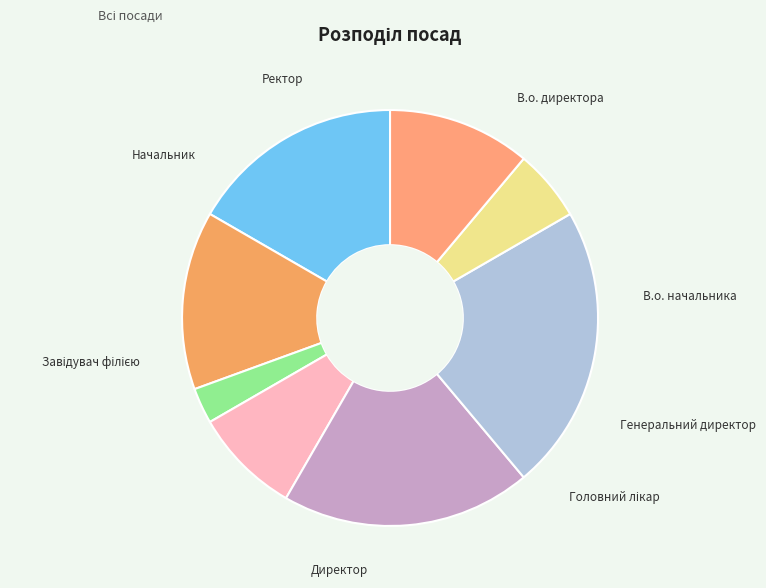

What is the ratio of the value at Директор to the value at Генеральний директор?

7.0